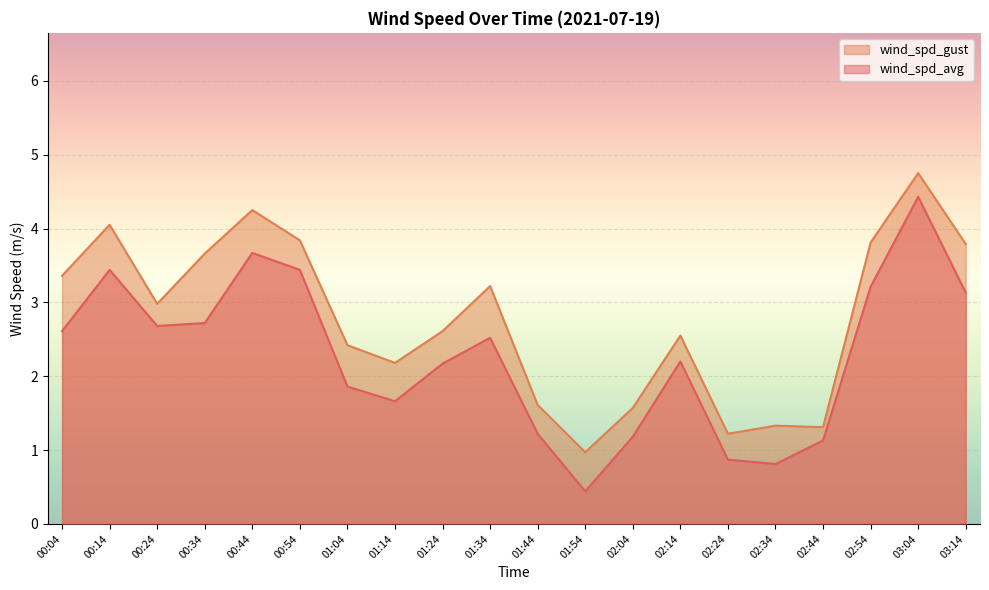

How many lines are shown in the chart?

2